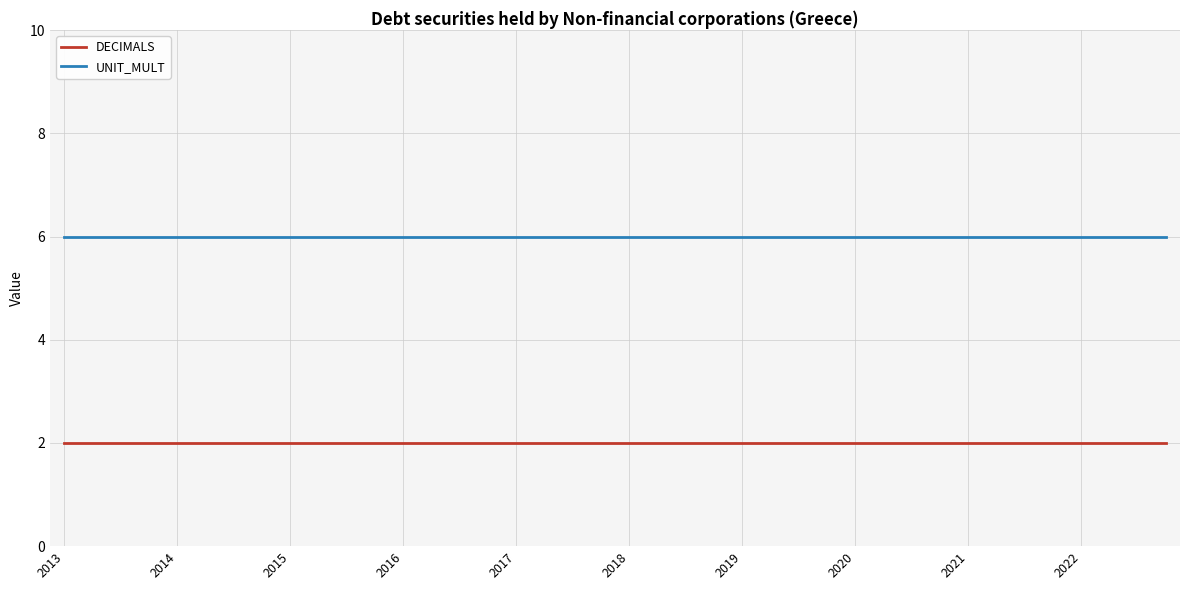

What is the maximum value shown in the chart?

6